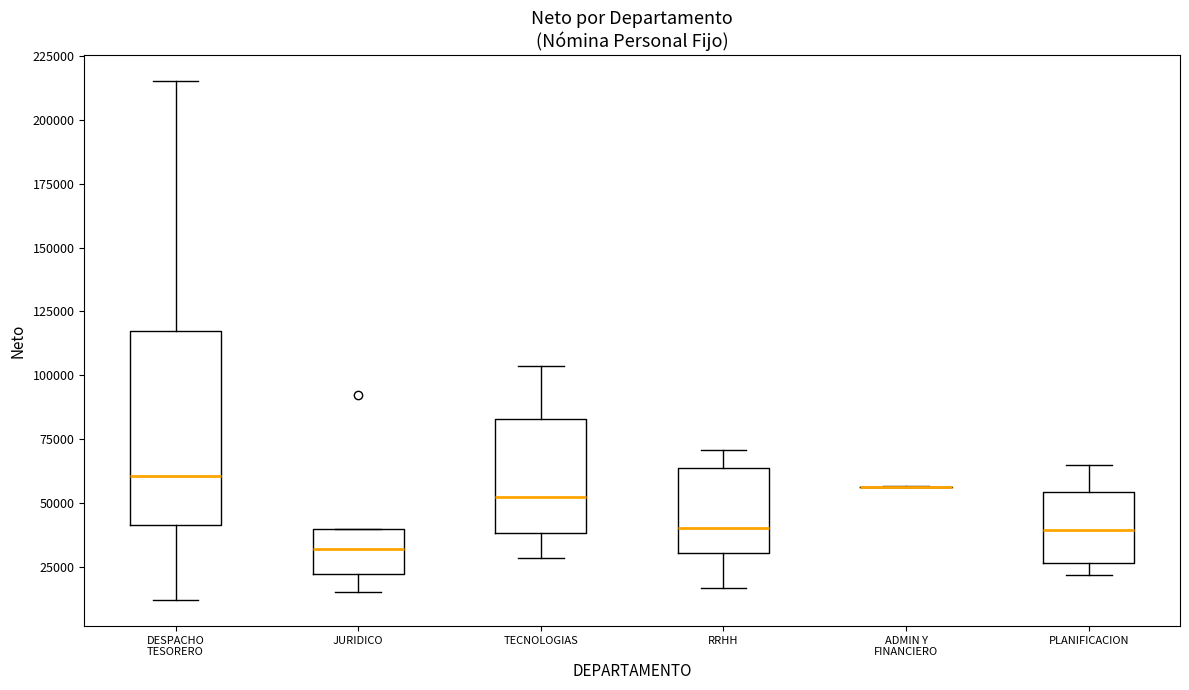

Comparing the boxes themselves (not the whiskers), which one is the tallest?

DESPACHO TESORERO